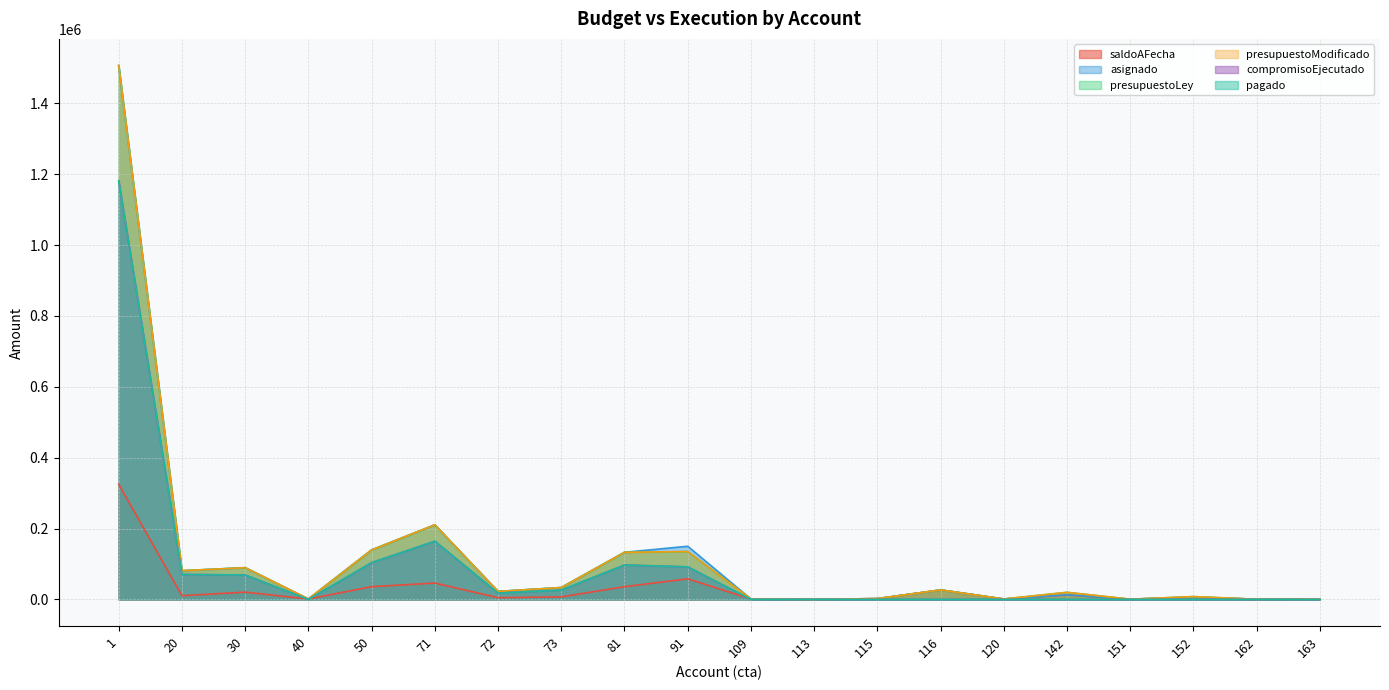

How many lines are shown in the chart?

6